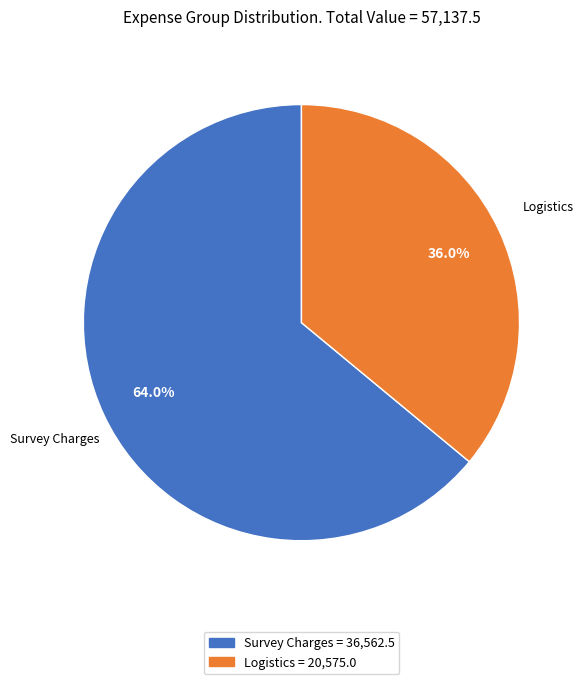

What percentage do Survey Charges = 36,562.5 and Logistics = 20,575.0 together represent?

100.0%